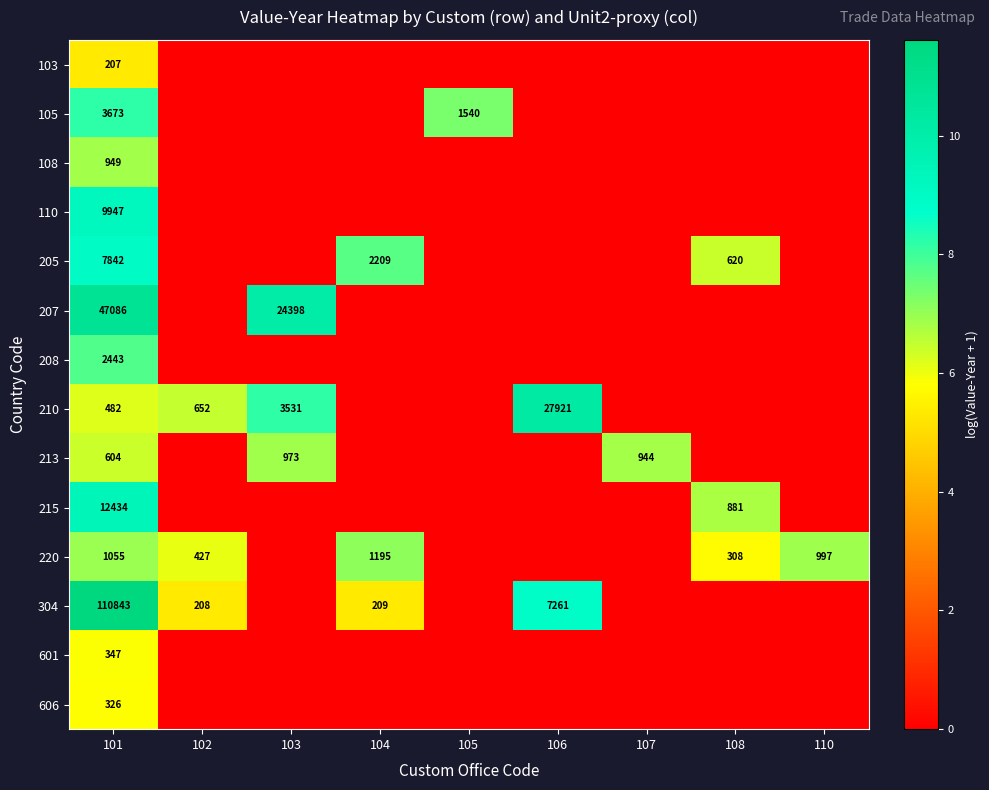

The 205 series shows 2209 at 104. True or false?

True